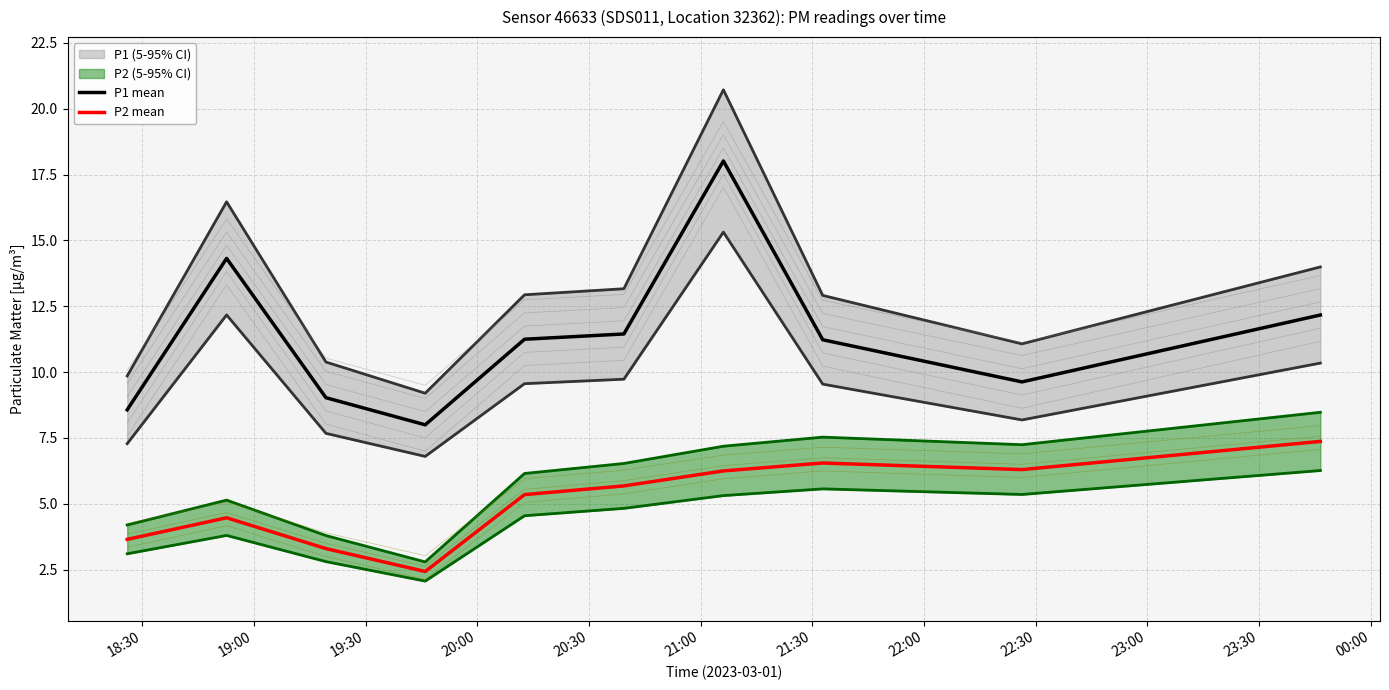

True or false: P1 mean and P2 mean intersect in this chart.

False